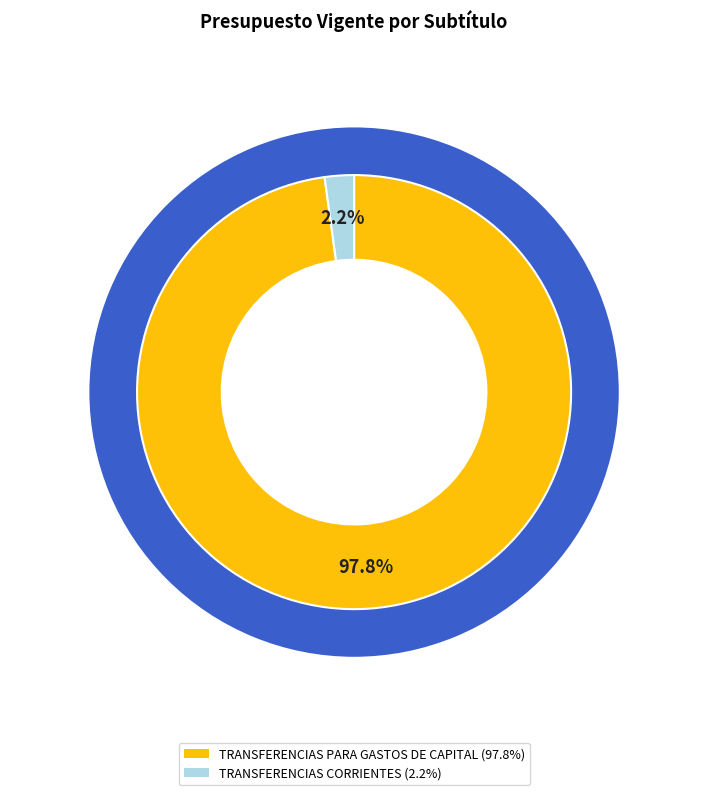

To the nearest percent, what percentage of the pie is TRANSFERENCIAS PARA GASTOS DE CAPITAL?

98%